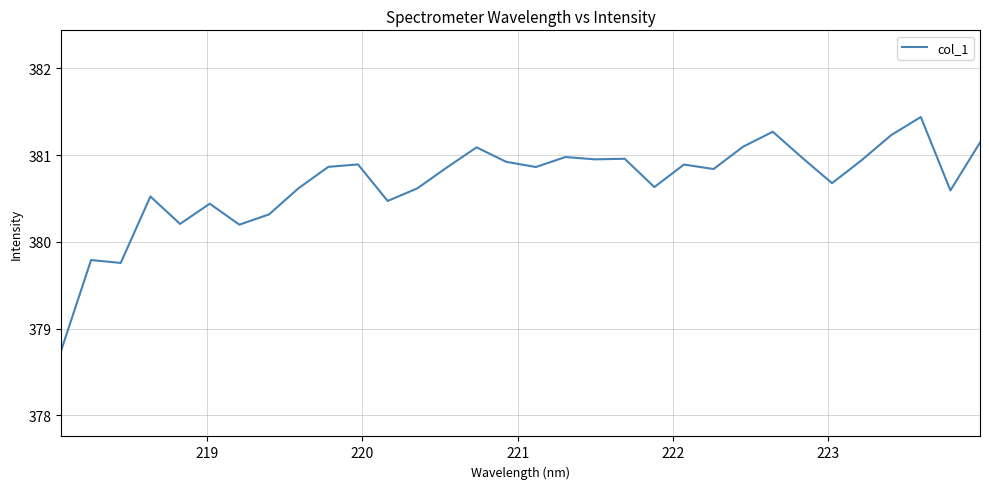

What is the smallest value displayed?

378.8